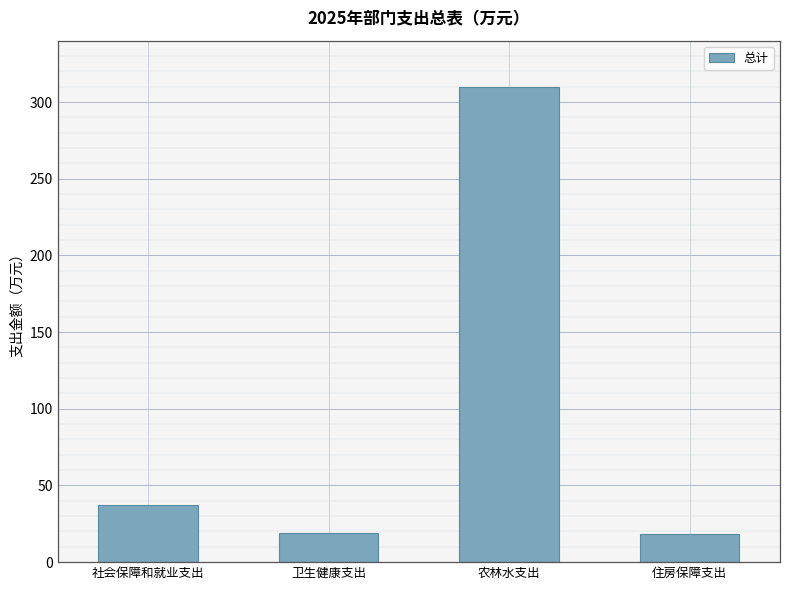

What is the greatest value displayed?

309.9